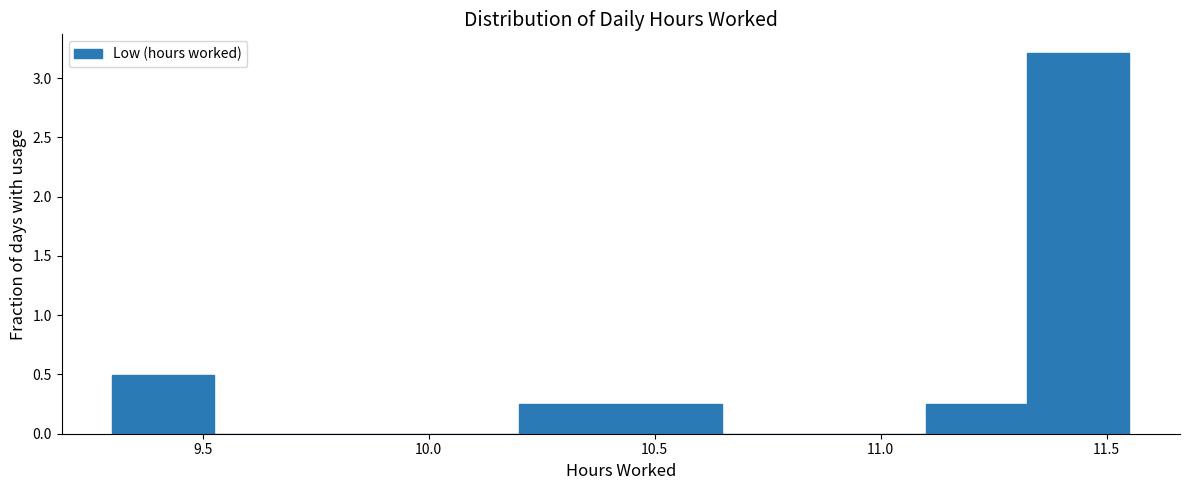

Which range on the x-axis has the tallest bar?

11.325 to 11.550